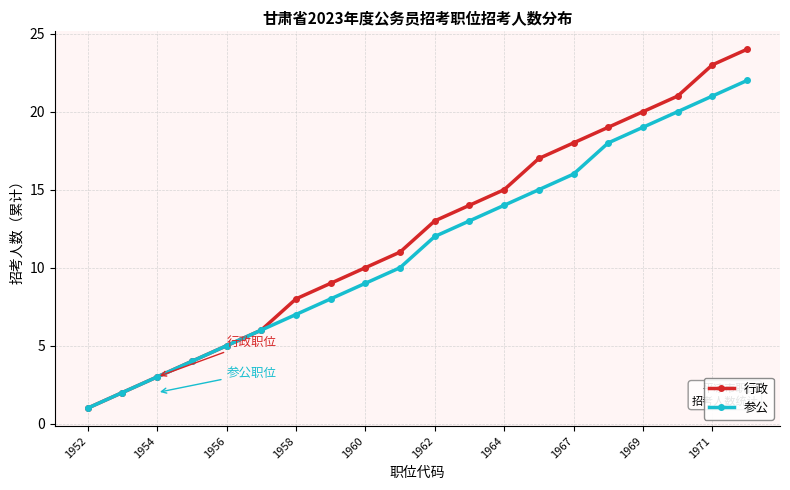

What is the maximum value shown in the chart?

24